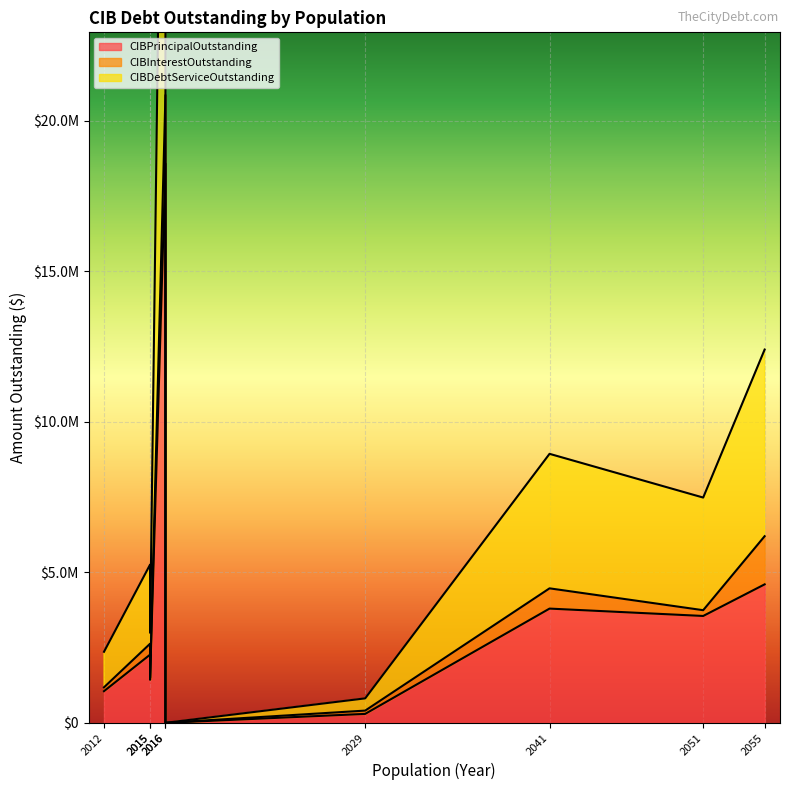

True or false: CIBInterestOutstanding and CIBPrincipalOutstanding cross at least once.

False